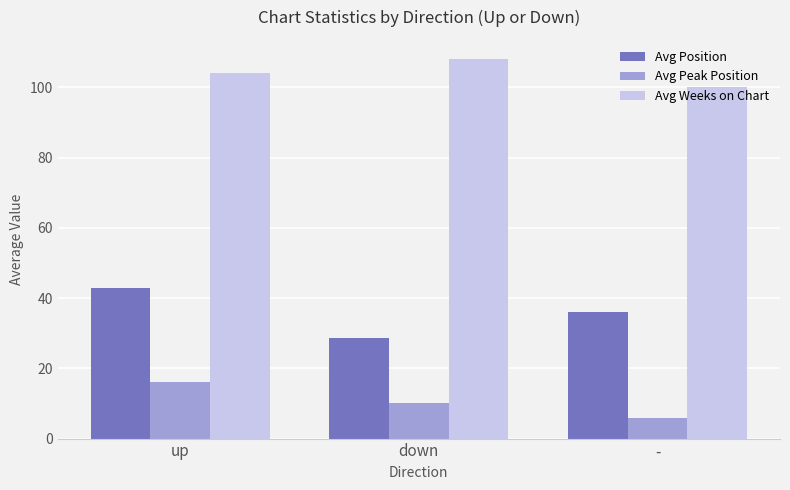

What is the total value across all series at up?

163.3